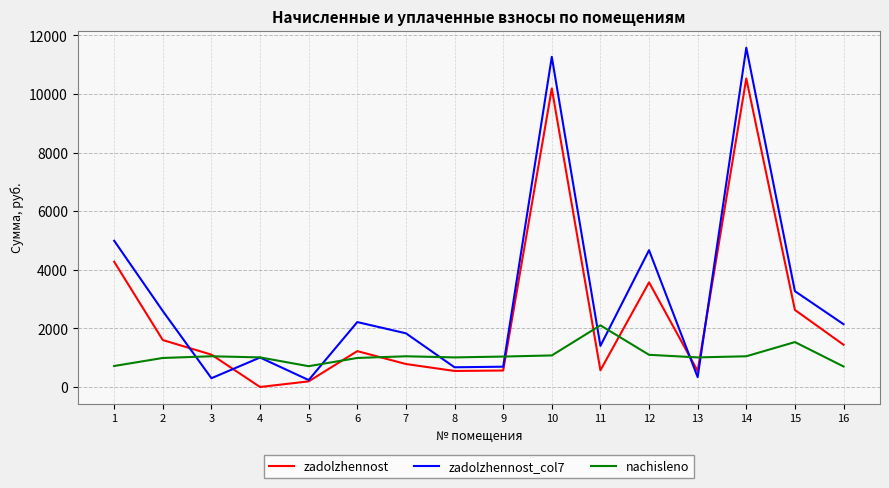

What is the sum of the zadolzhennost_col7 values at 11 and 4?

2409.3